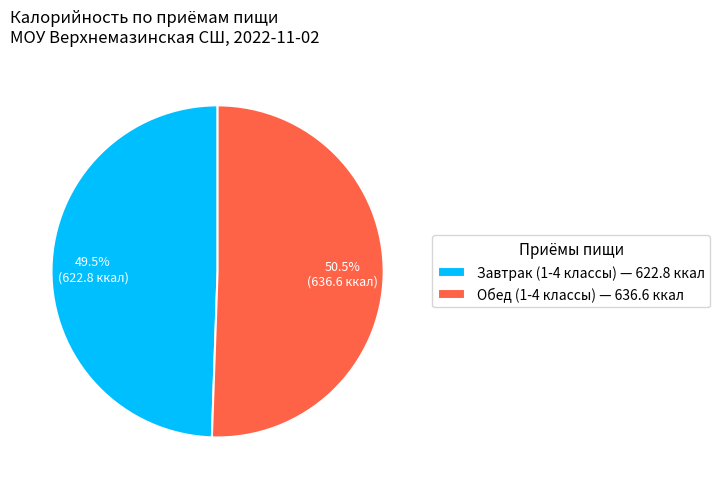

Is Обед (1-4 классы) — 636.6 ккал the majority of the pie?

Yes